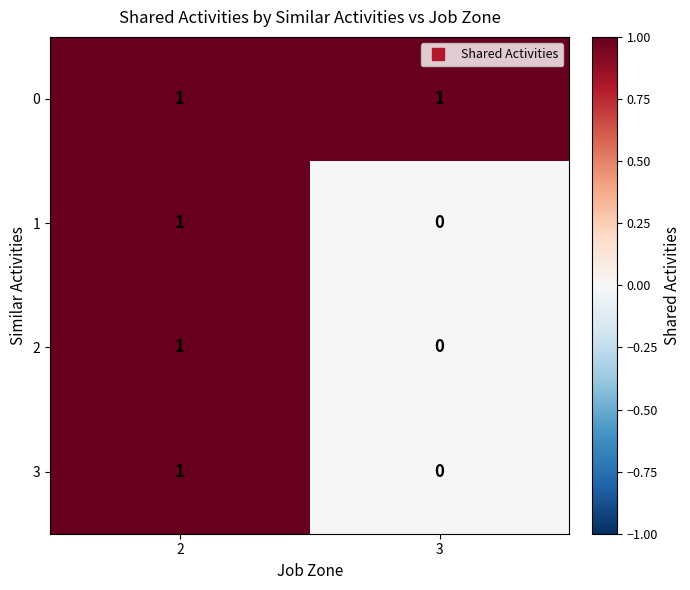

At which category does the chart reach its minimum across all series?

3